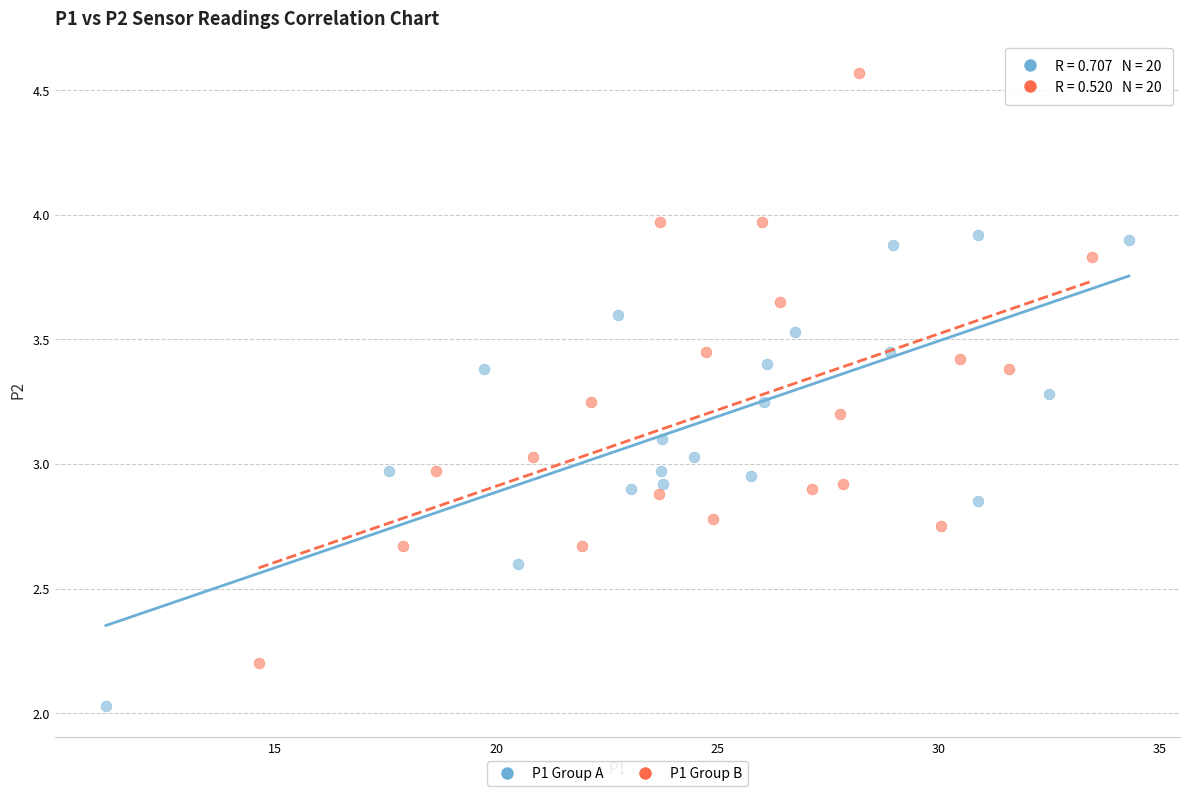

Which series reaches the maximum Y coordinate?

P1 Group B